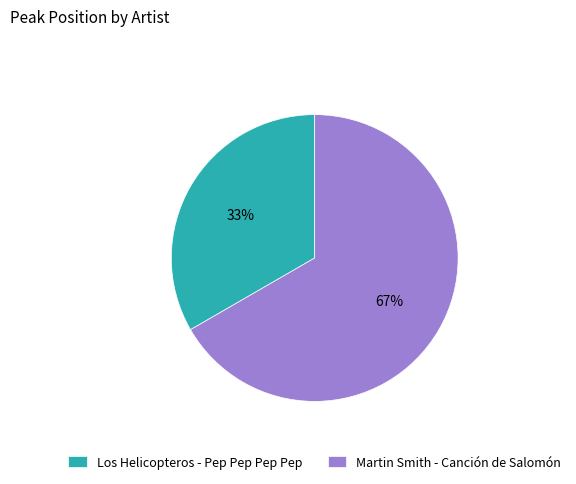

Approximately how many times larger is the value at Martin Smith - Canción de Salomón compared to Los Helicopteros - Pep Pep Pep Pep?

2.0